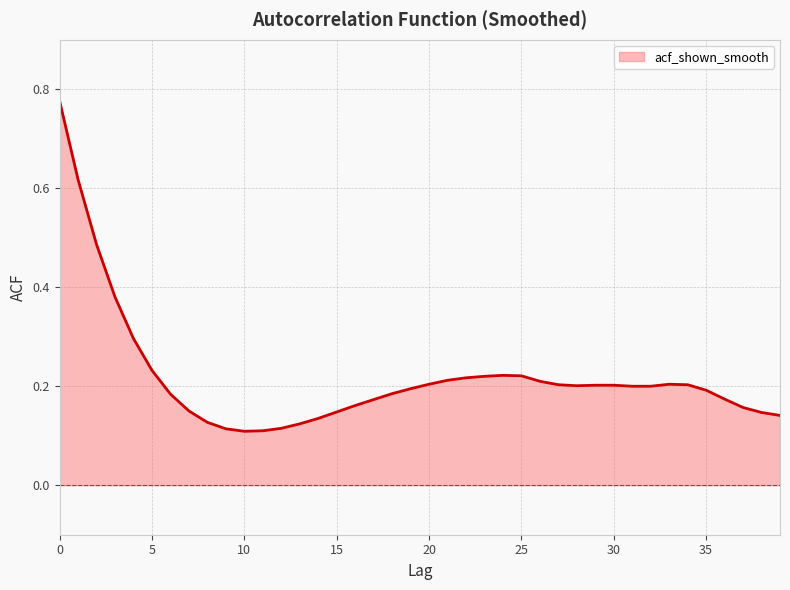

Which label corresponds to the smallest value in the chart?

10